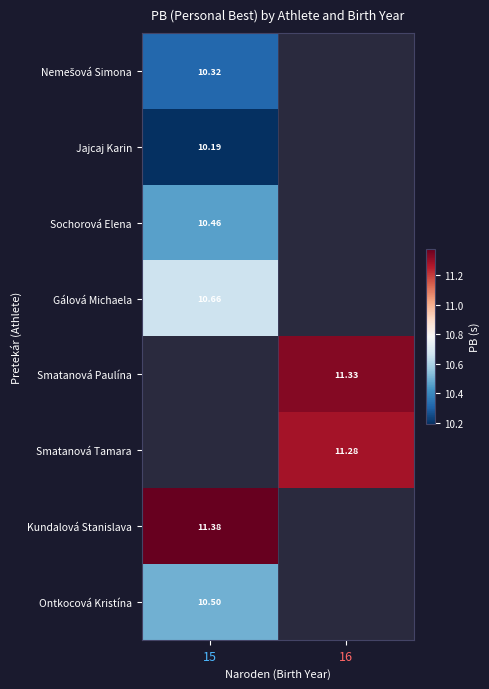

Rank the categories by Nemešová Simona value from lowest to highest.

15, 16